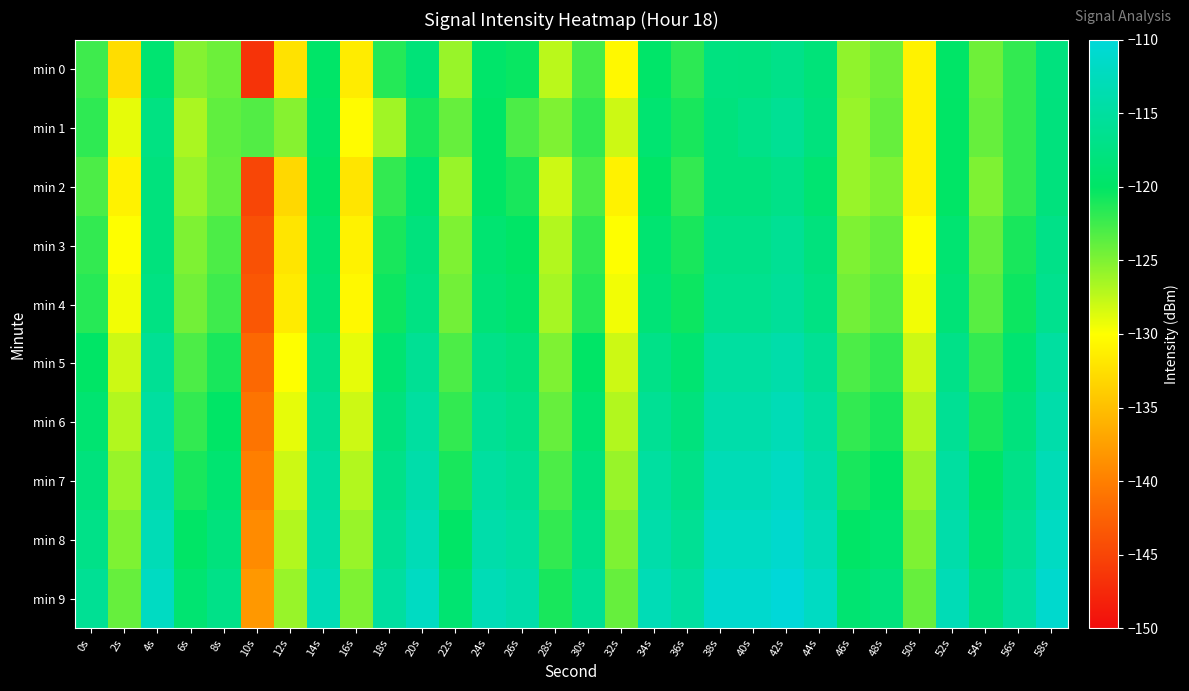

Rank the series by their maximum value, from highest to lowest.

min 9, min 8, min 7, min 6, min 5, min 4, min 1, min 3, min 0, min 2